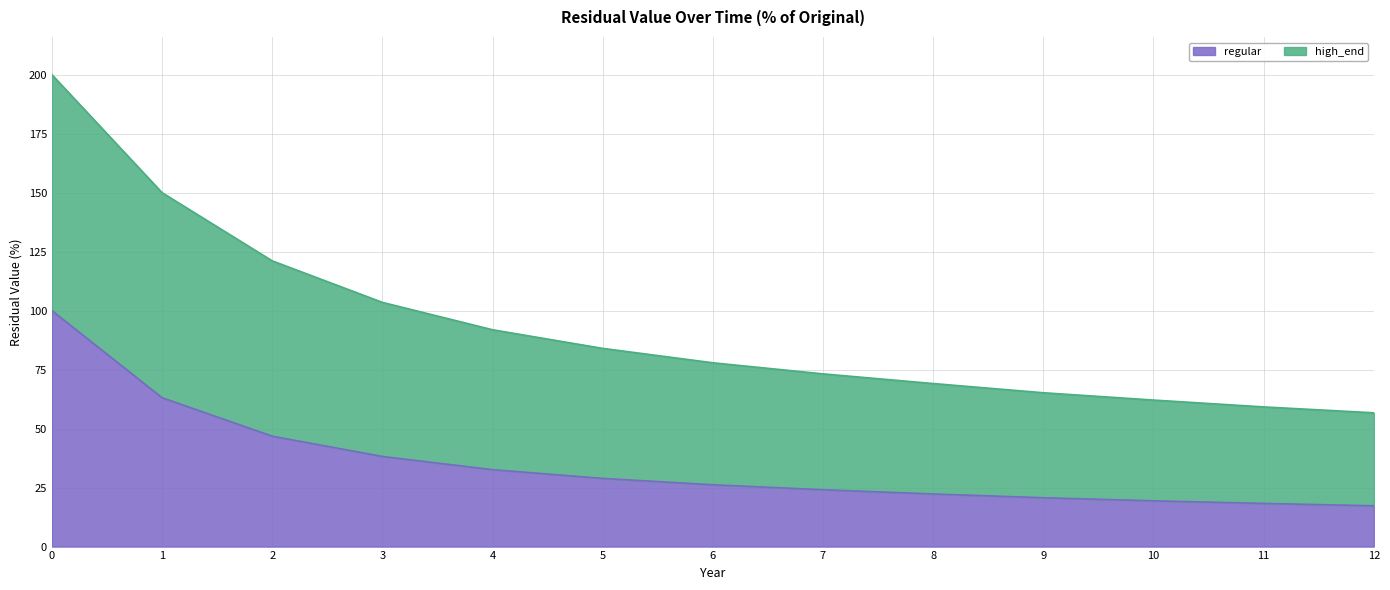

Which series has the widest spread of values?

high_end